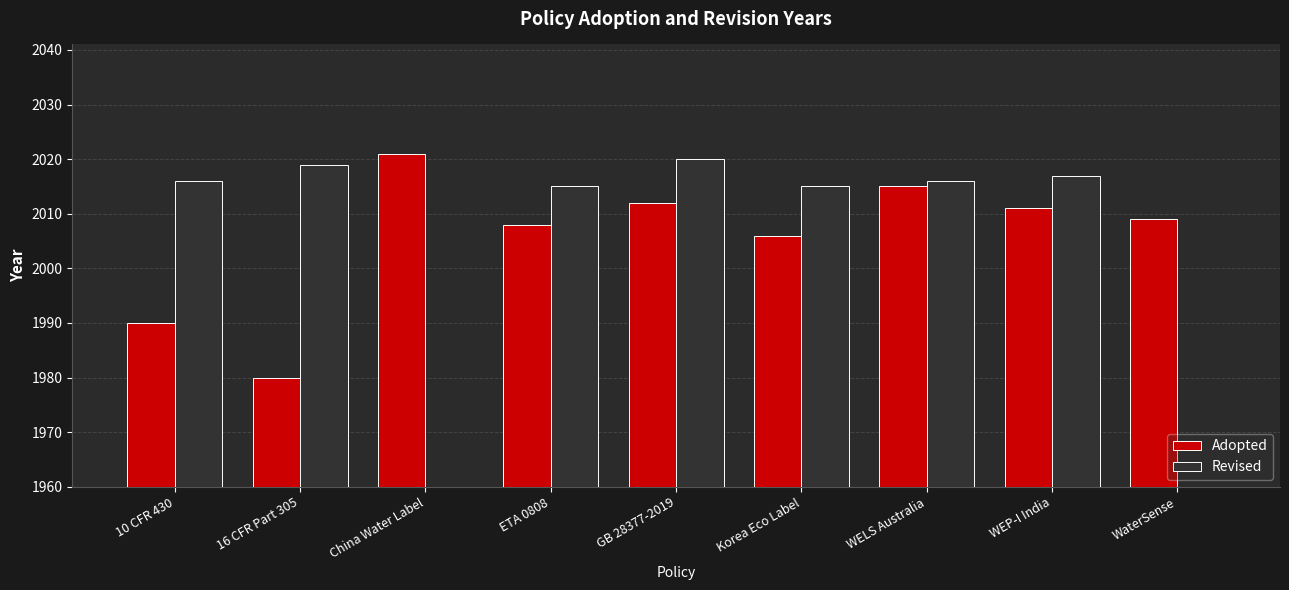

The Adopted series shows 2008 at ETA 0808. True or false?

True